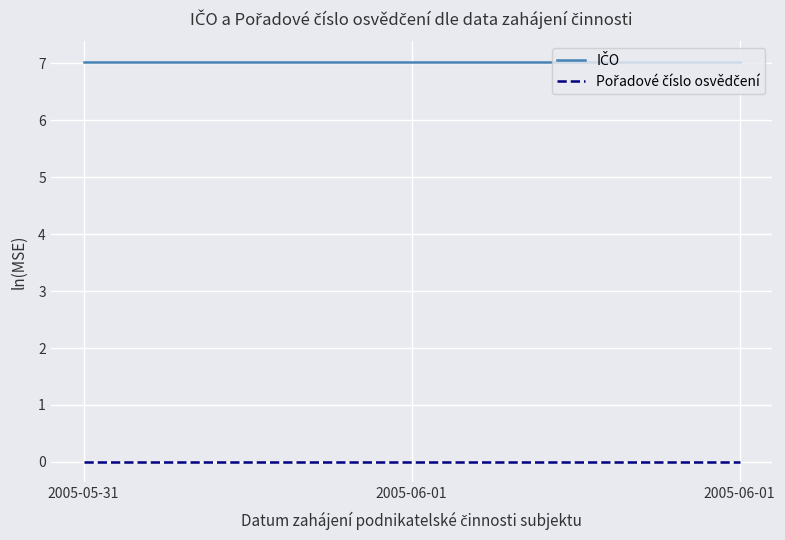

Does the chart display data point markers on the line(s)?

No